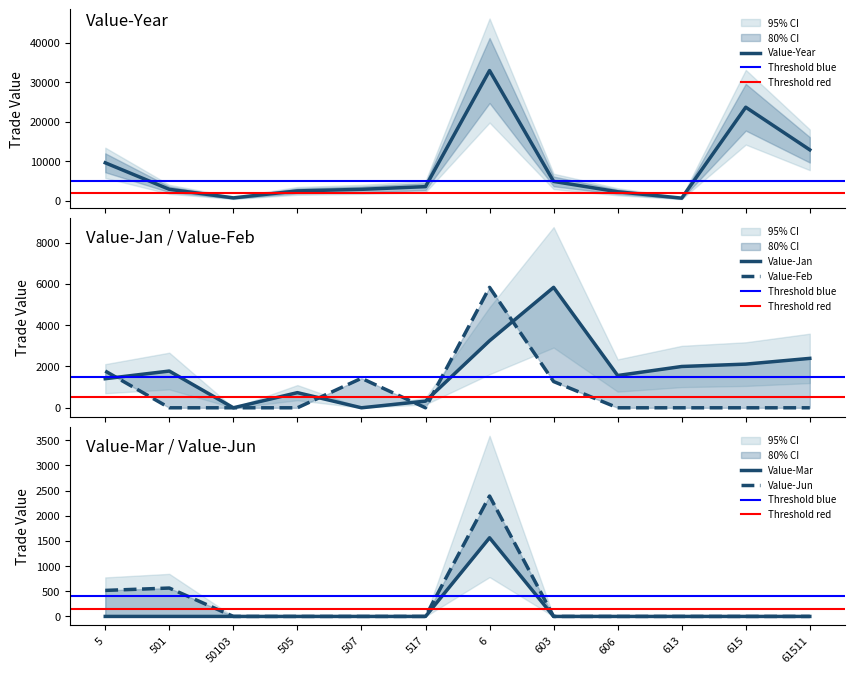

True or false: Value-Jun and Value-Year intersect in this chart.

False